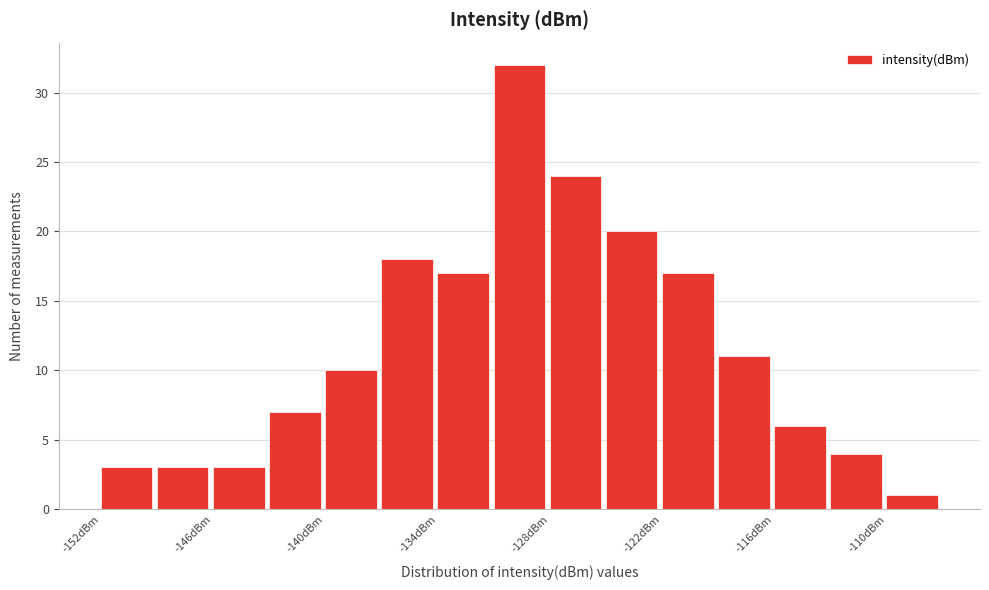

Around what value on the x-axis is the tallest bar? Give the approximate position of its centre, as read against the axis.

-130